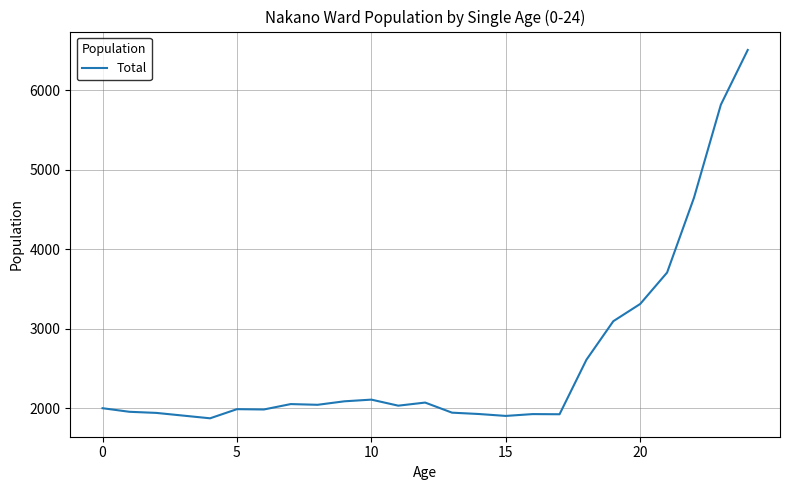

What is the maximum value shown in the chart?

6506